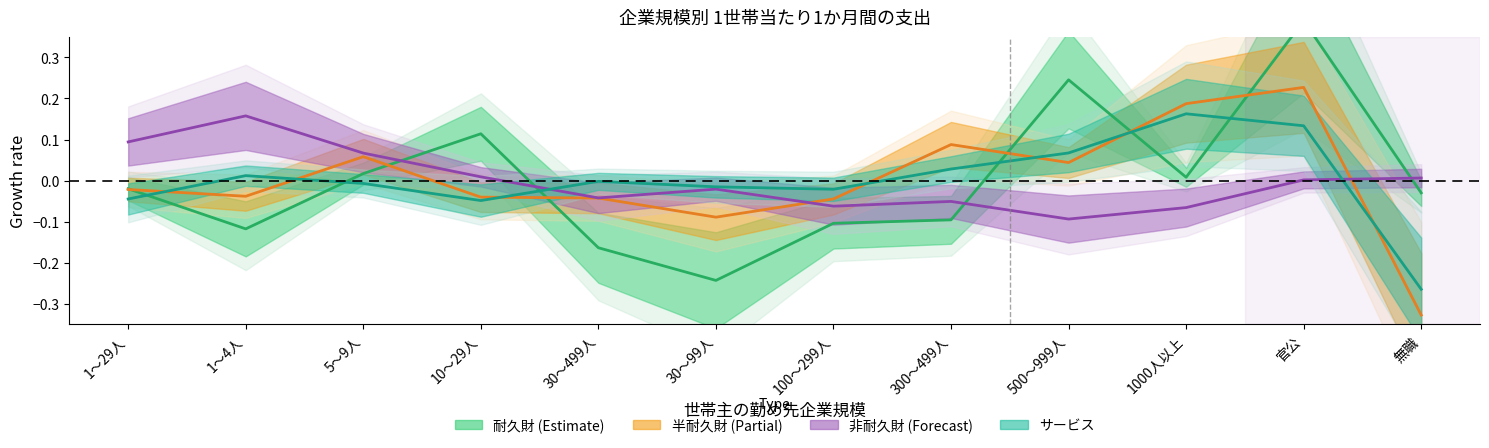

At which category is the sum across all series the highest?

官公